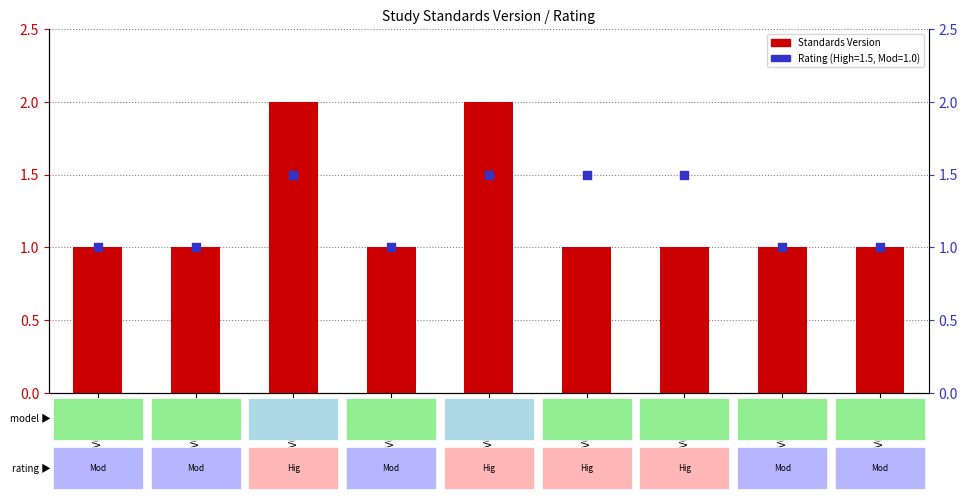

Which has a higher value, WWHV094365 or WWHV070280?

WWHV094365